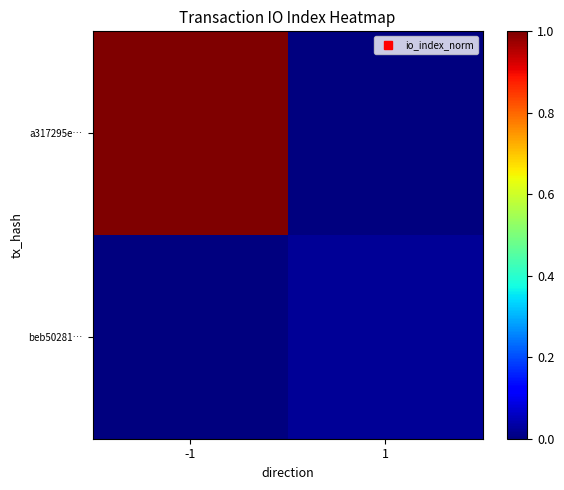

At which category does the chart reach its peak across all series?

-1